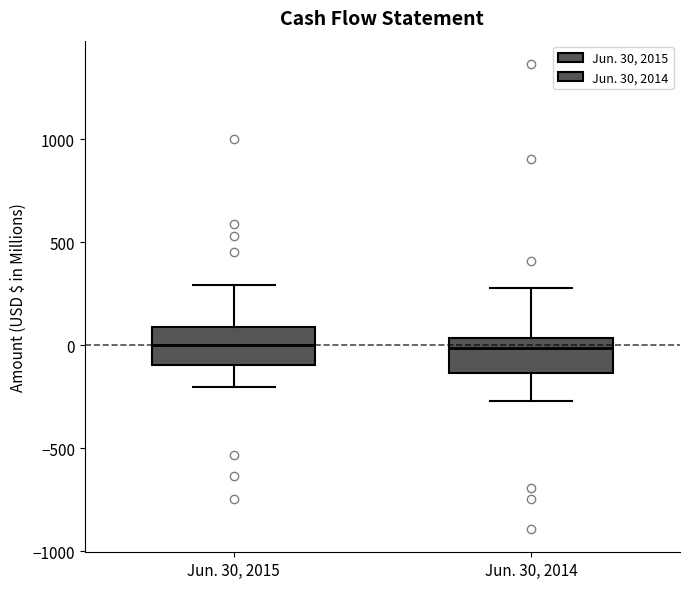

Reading left to right, transcribe this box plot: for each box, give where its median line is, the range the box spans, and where its two whiskers end, as read against the y-axis. The values are not printed on the chart, so give them approximately, as read against the axis.

Jun. 30, 2015: median 0, box -100 to 100, whiskers -200 to 300
Jun. 30, 2014: median 0, box -150 to 50, whiskers -250 to 300